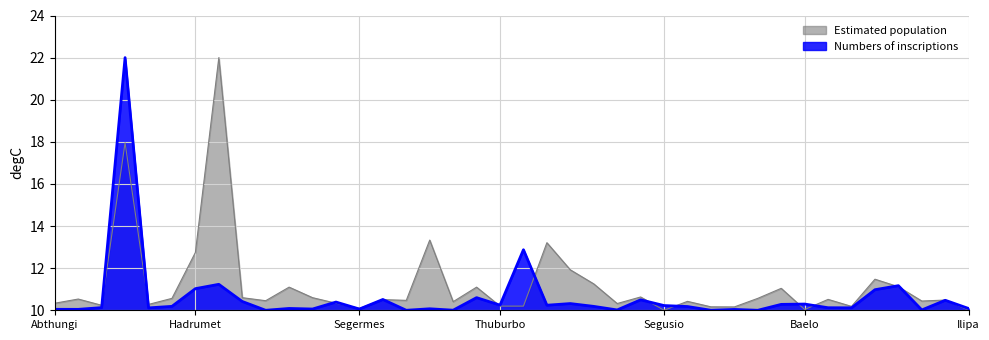

True or false: Numbers of inscriptions has a value of 10.1 at Thelepte.

True